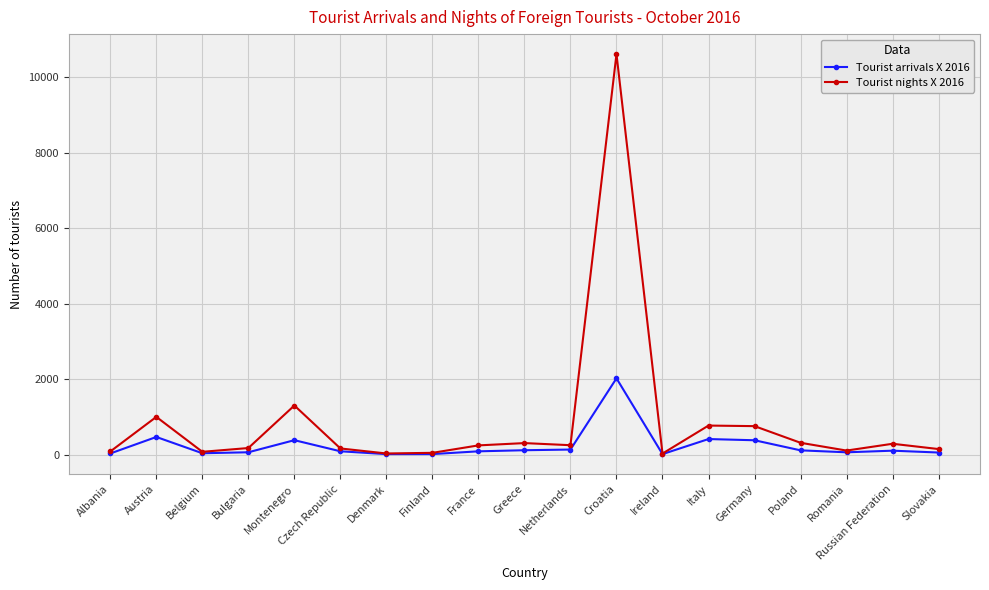

True or false: Tourist nights X 2016 has more than 2 interior local peaks.

True